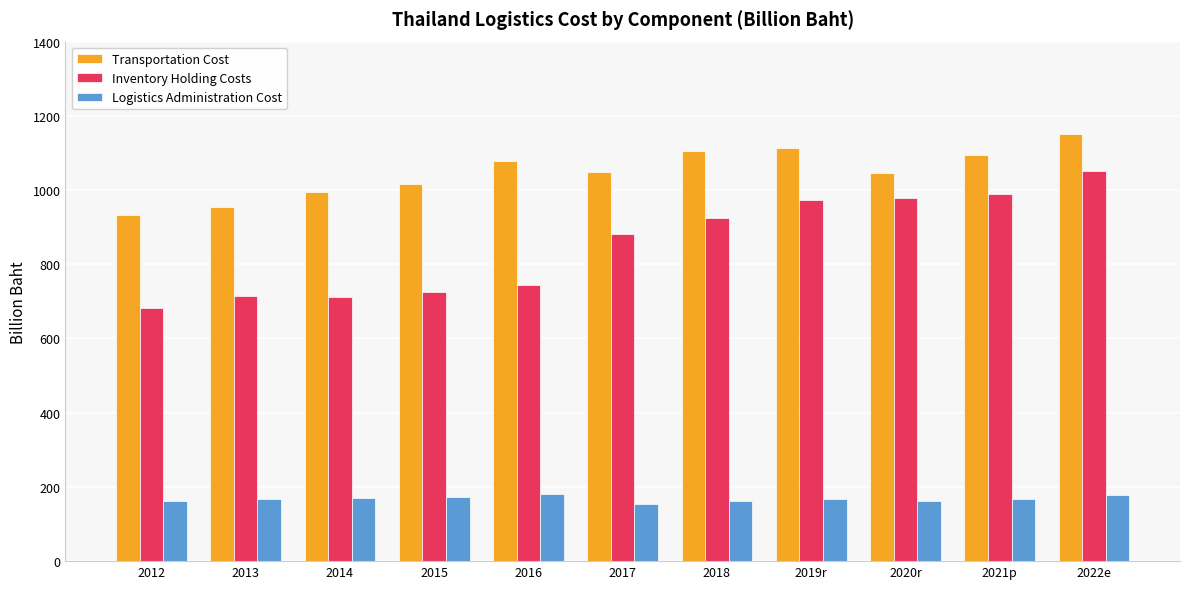

What is the label of the 6th bar from the left?

2017